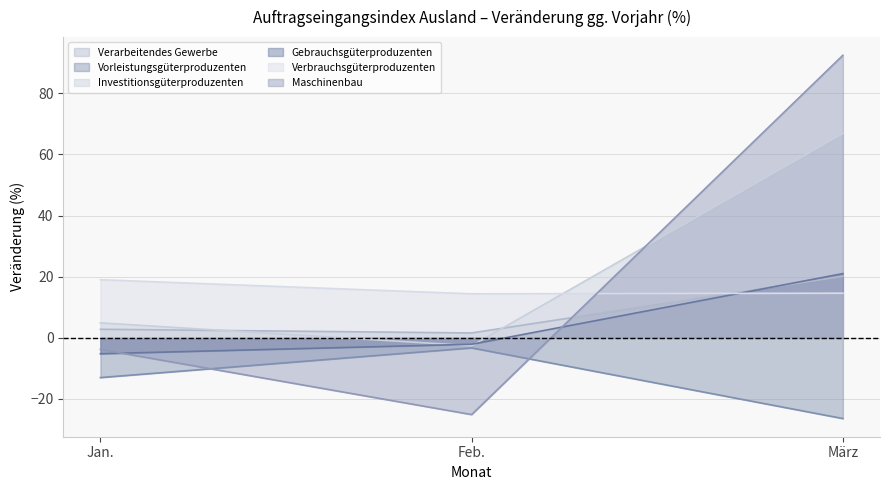

Is it true that Investitionsgüterproduzenten equals 29.0 at März?

False